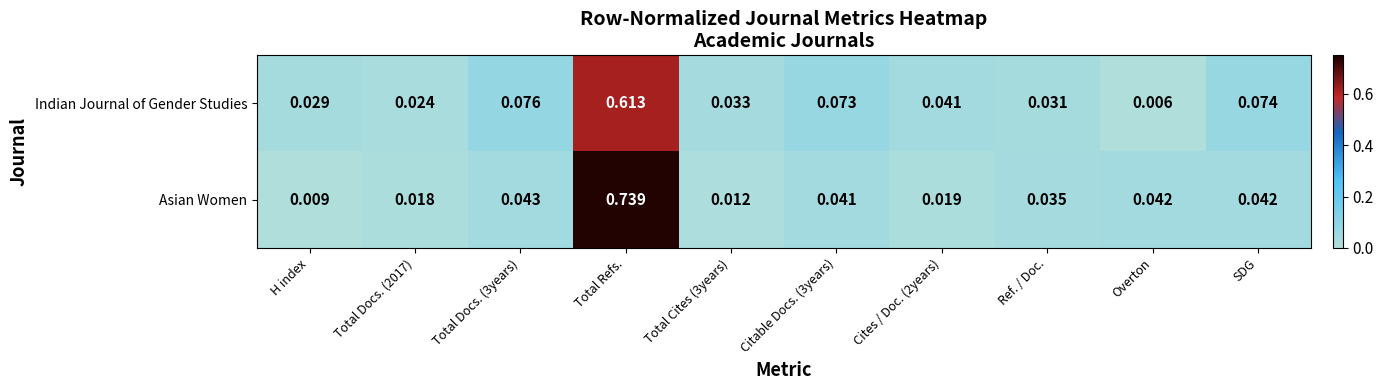

Which series has the largest range (max minus min)?

Asian Women